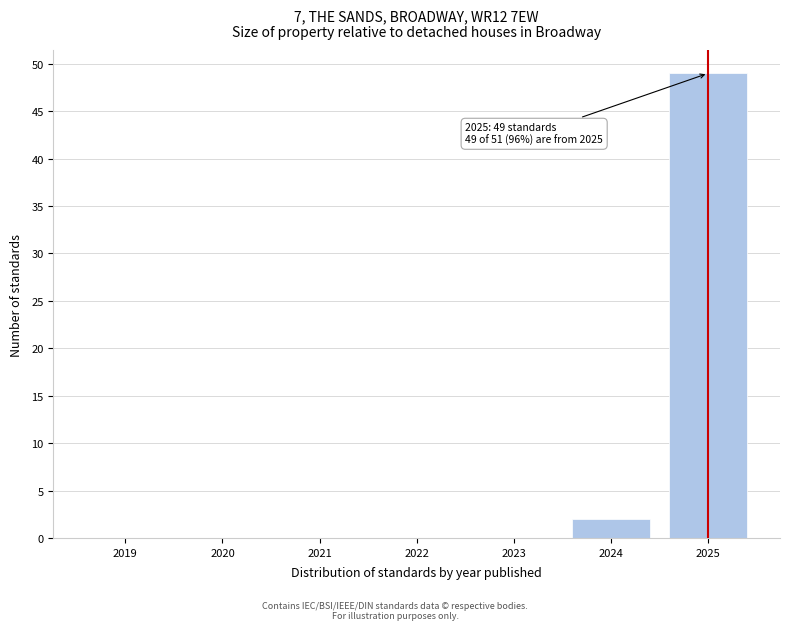

Reading left to right, extract all data points from this chart.

2019=0	2020=0	2021=0	2022=0	2023=0	2024=2	2025=49